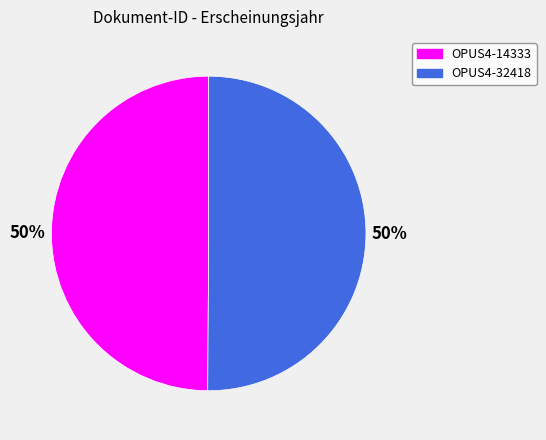

True or false: OPUS4-32418 accounts for 56% of the total.

False